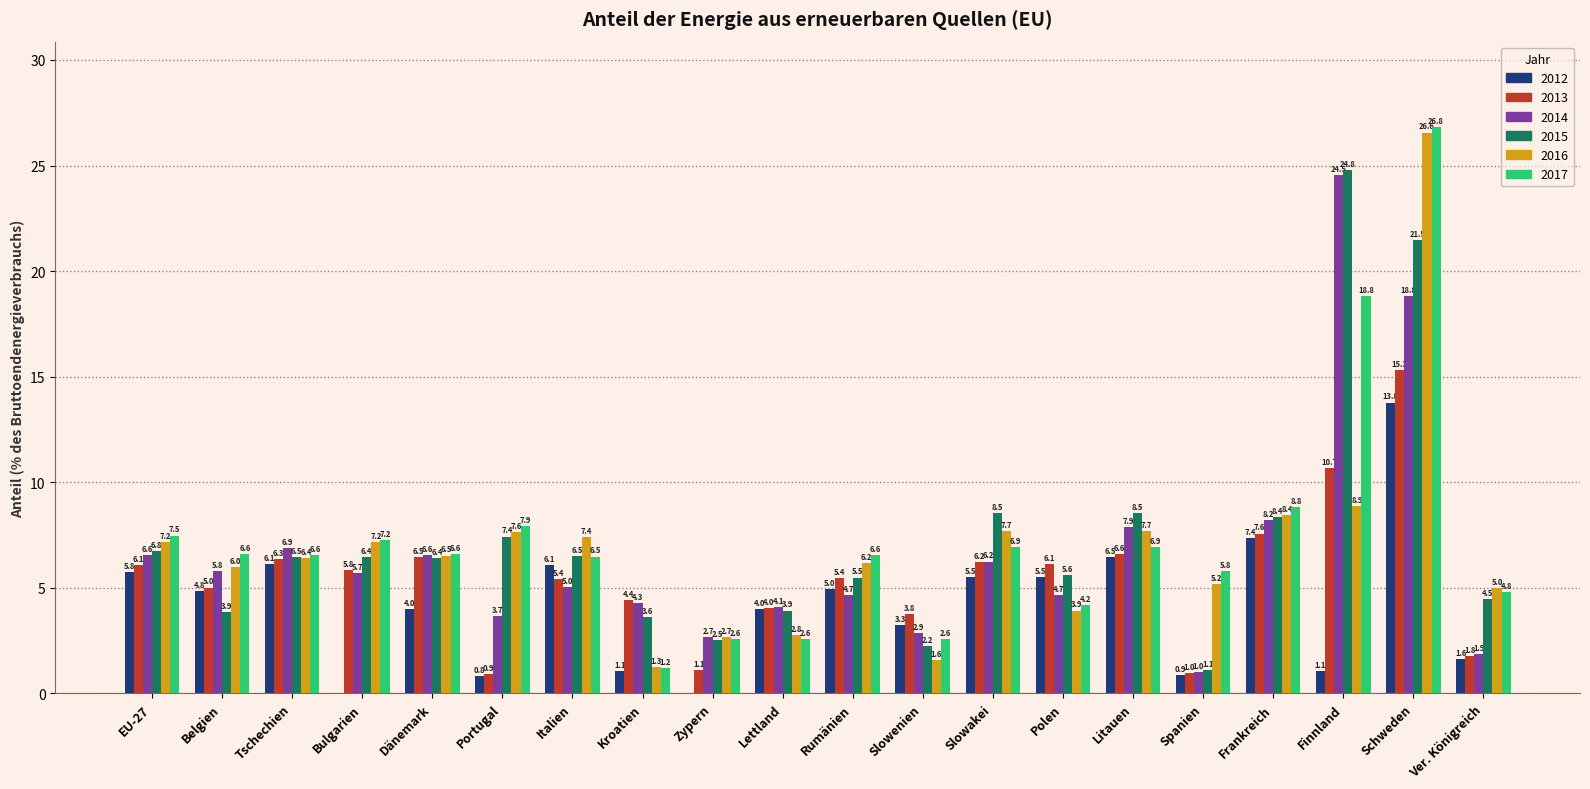

At which label does 2014 first exceed 5?

EU-27